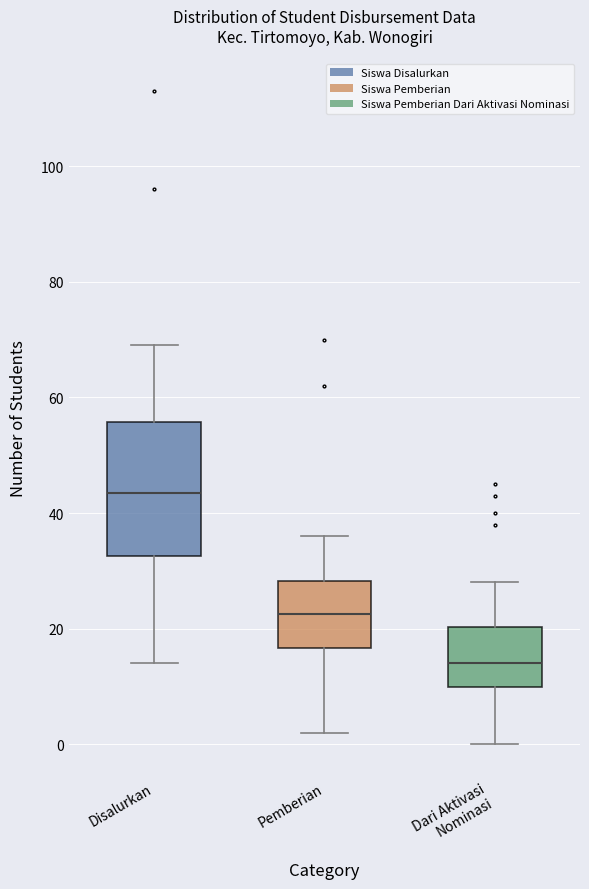

Where does the upper whisker of the box for Dari Aktivasi Nominasi end on the y-axis? The values are not printed on the chart, so give them approximately, as read against the axis.

28